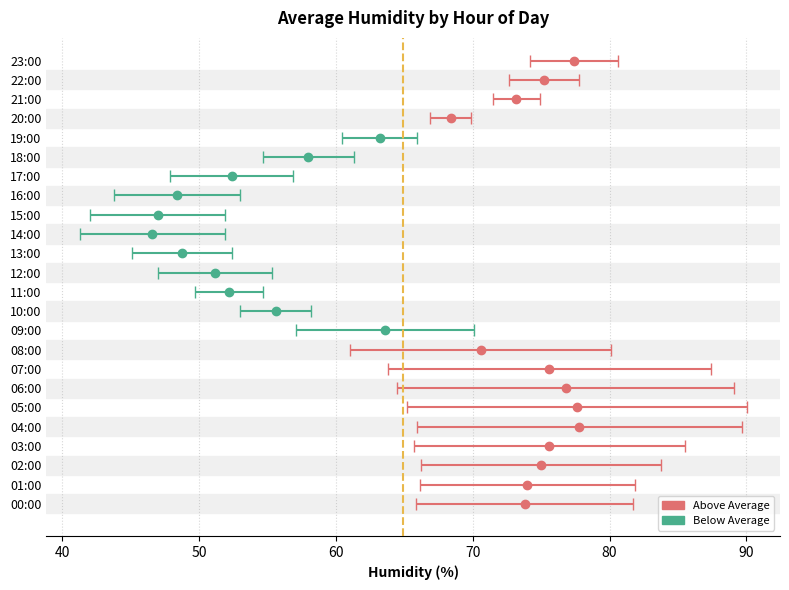

How many bars are there in total?

24